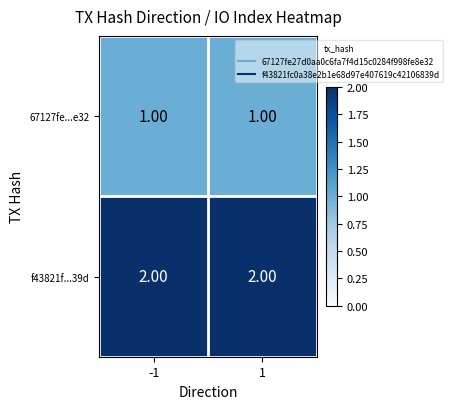

Which series has the largest total across all categories?

f43821f...39d